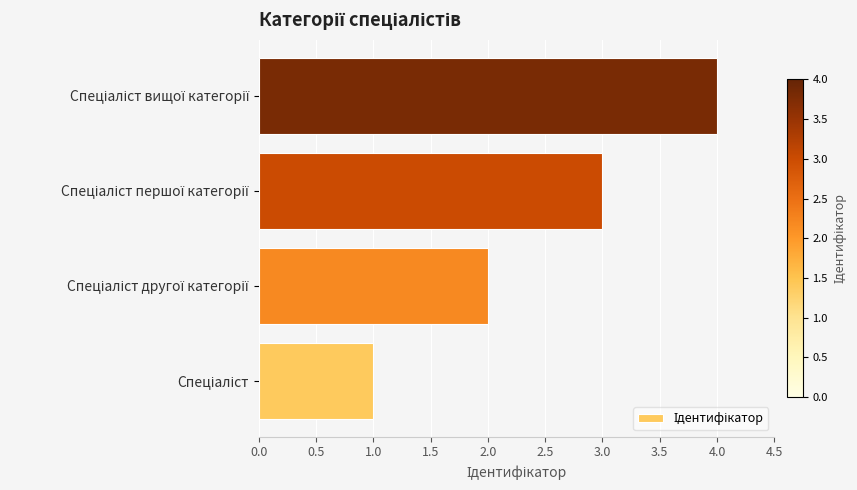

How many values are below 3?

2